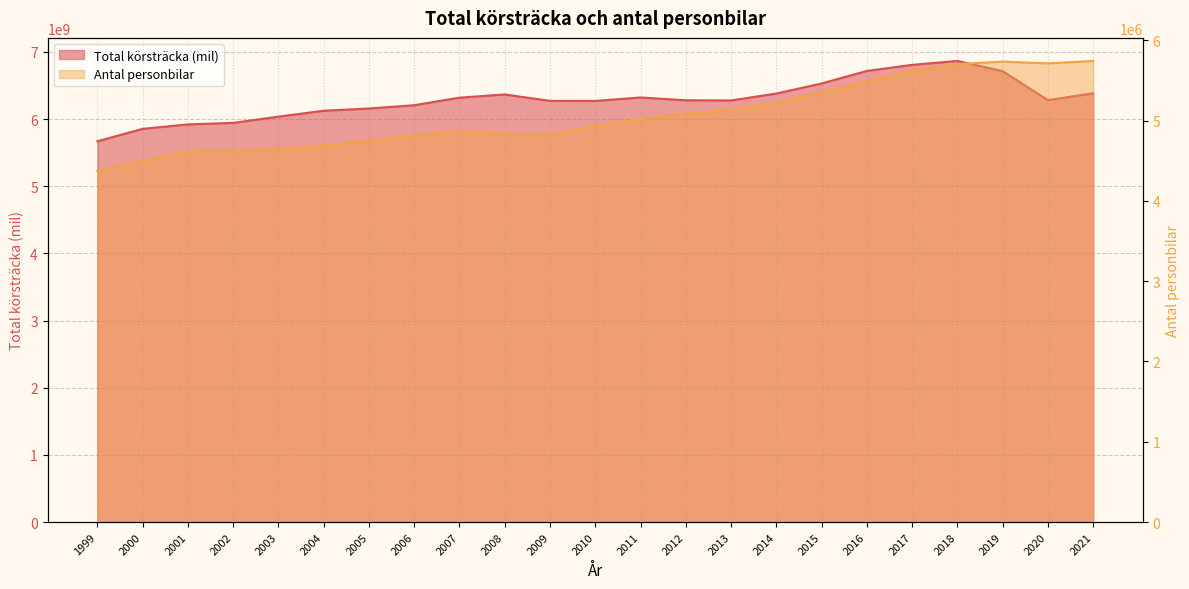

What is the sum of the Total körsträcka (mil) values at 2003 and 2006?

12244447546.0